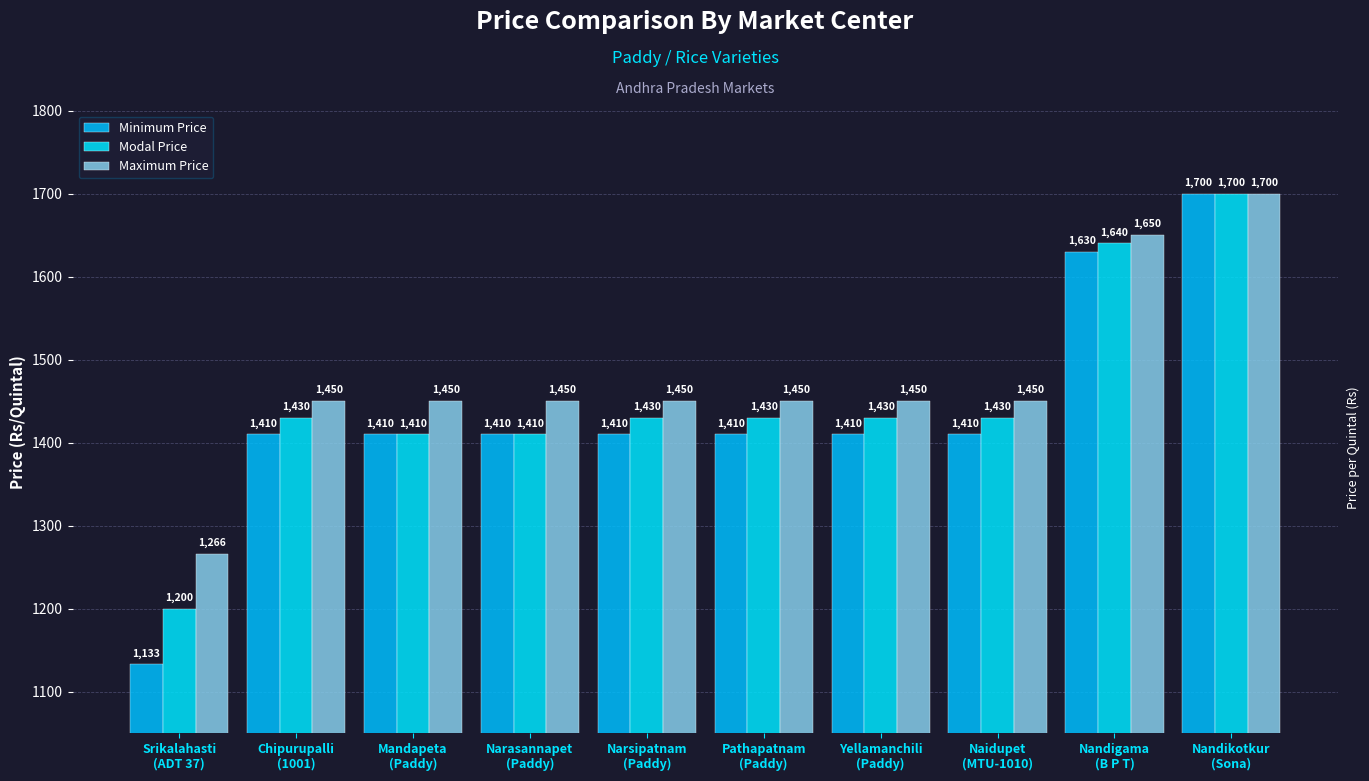

What is the sum of all Modal Price values?

14510